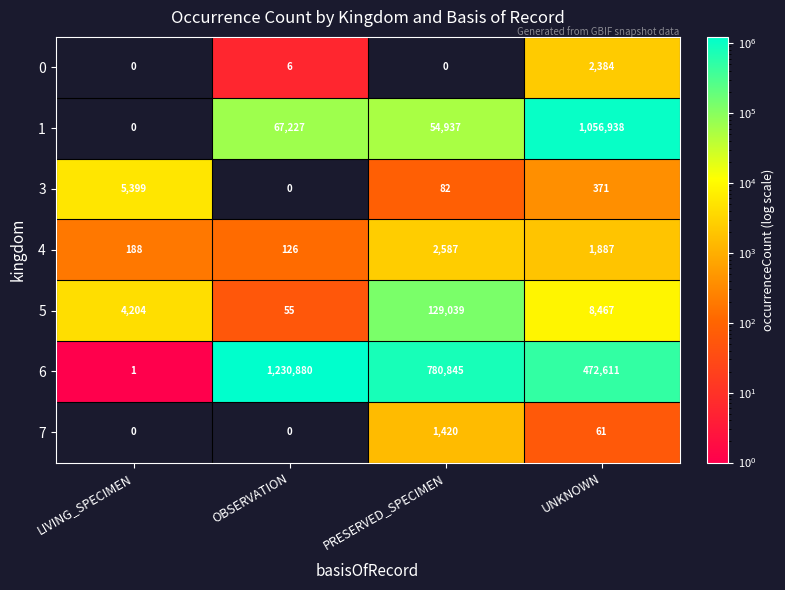

What is the difference between the highest and lowest values at UNKNOWN?

1056877